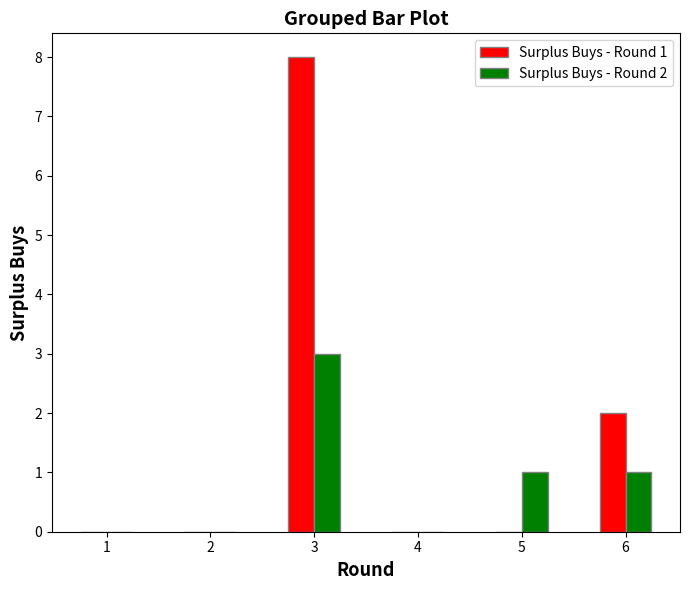

Are the bars horizontal?

No